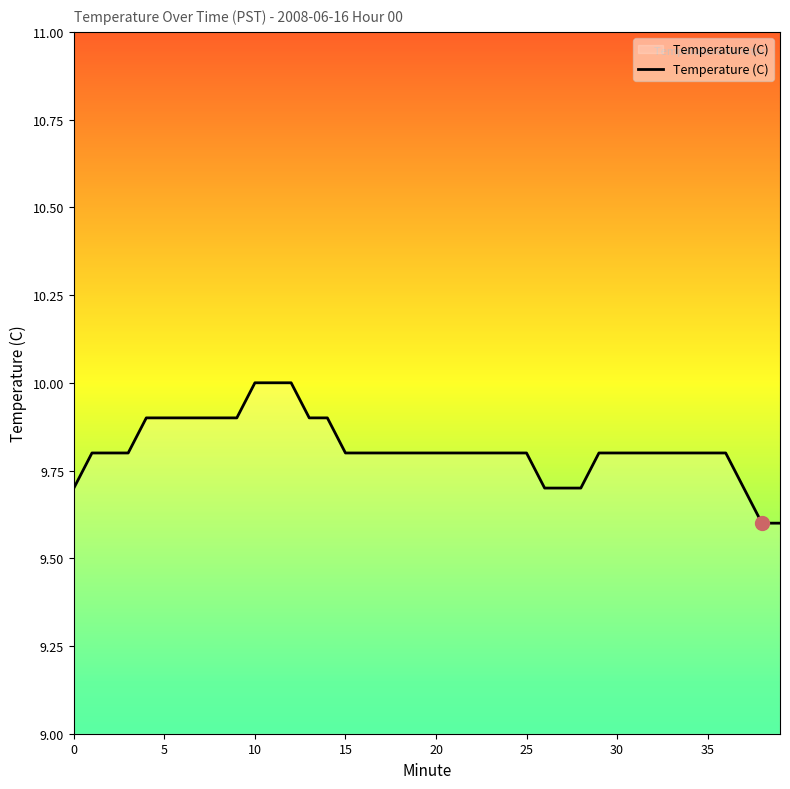

What is the maximum value shown in the chart?

10.0